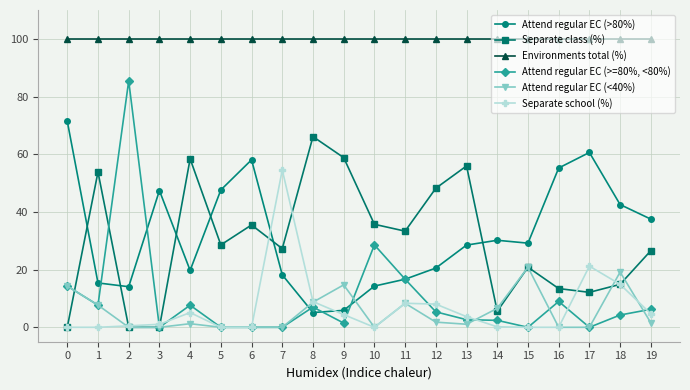

How many distinct data groups are displayed?

6